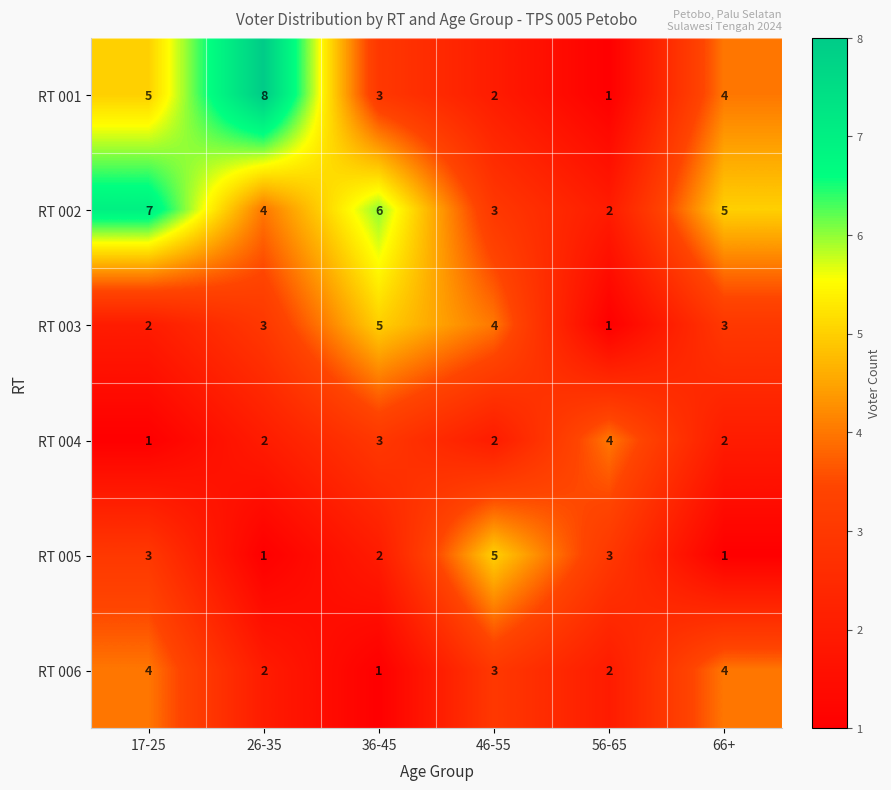

At which category is the sum across all series the highest?

17-25